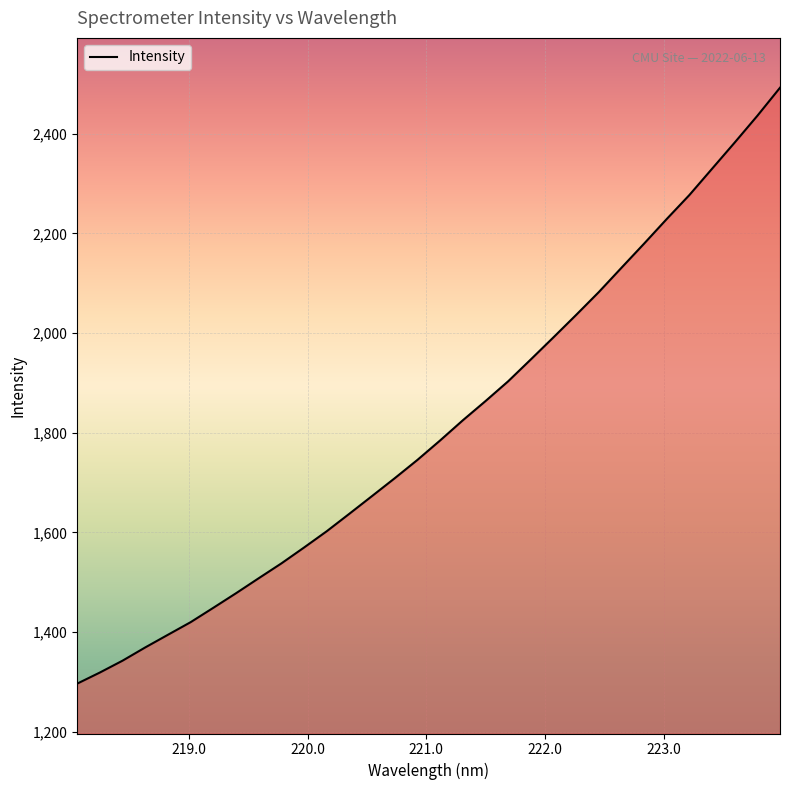

What is the maximum value shown in the chart?

2492.2